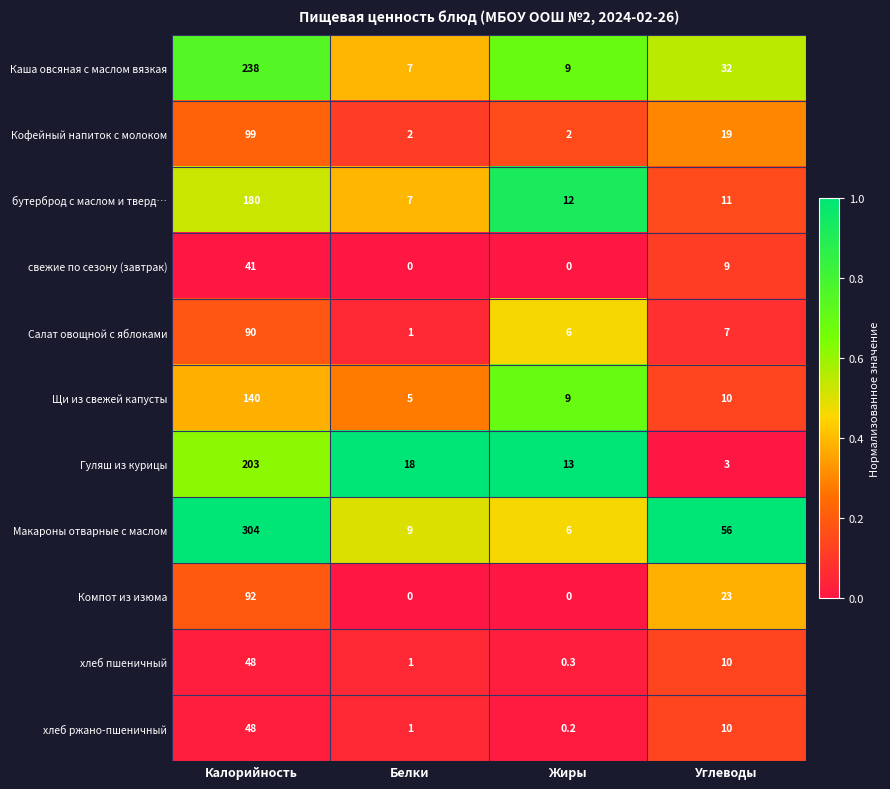

At which label does хлеб пшеничный first exceed 10?

Калорийность